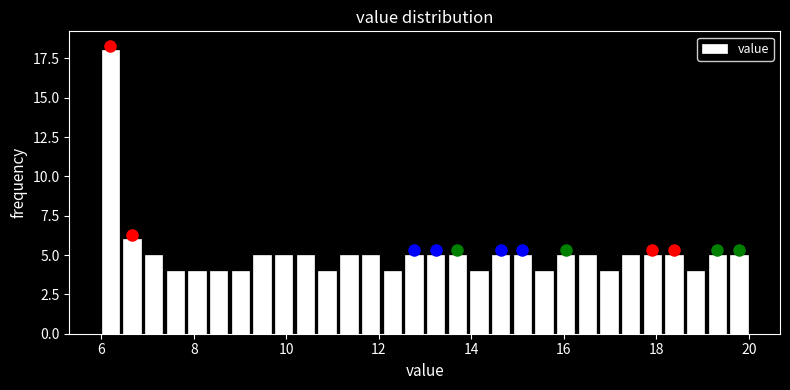

Read against the x-axis, roughly where is the centre of the tallest bar?

6.2